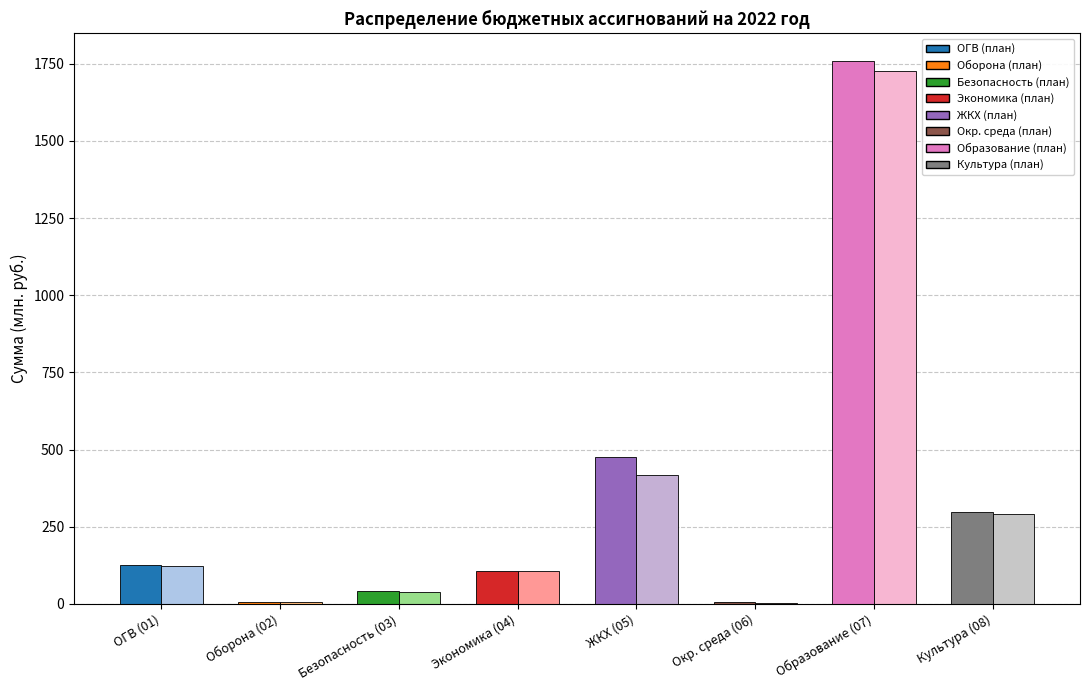

Are the bars horizontal?

No